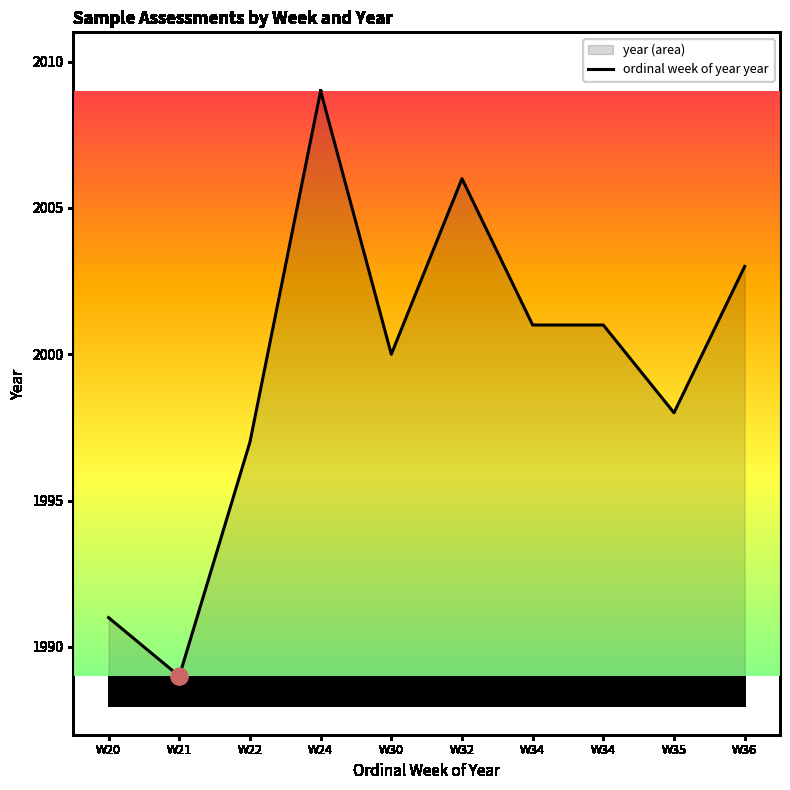

What is the sum of the values at W30 and W24?

4009